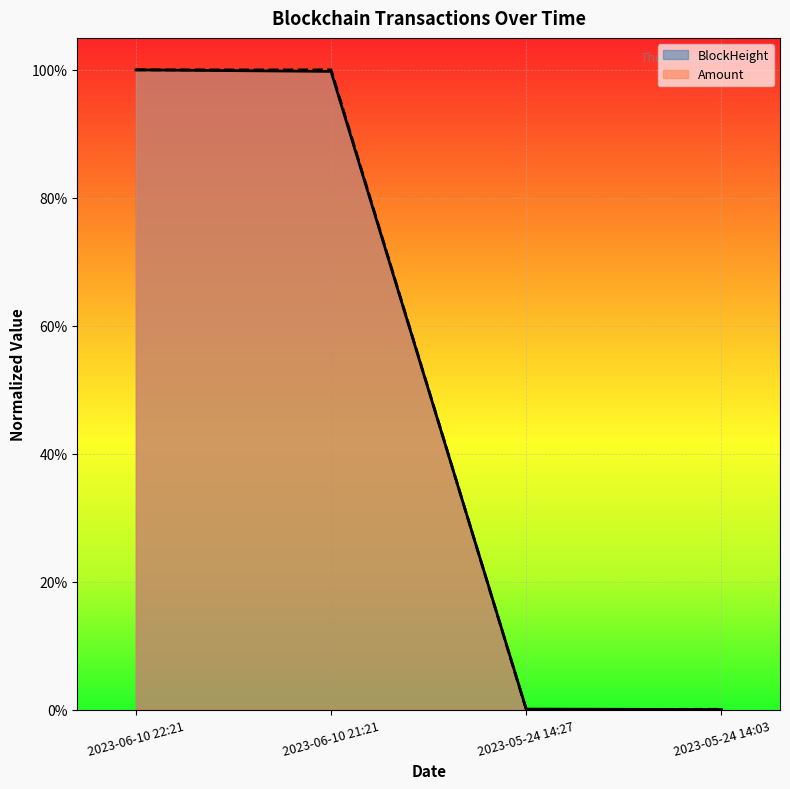

At which category does Amount reach its first local valley?

2023-05-24 14:27